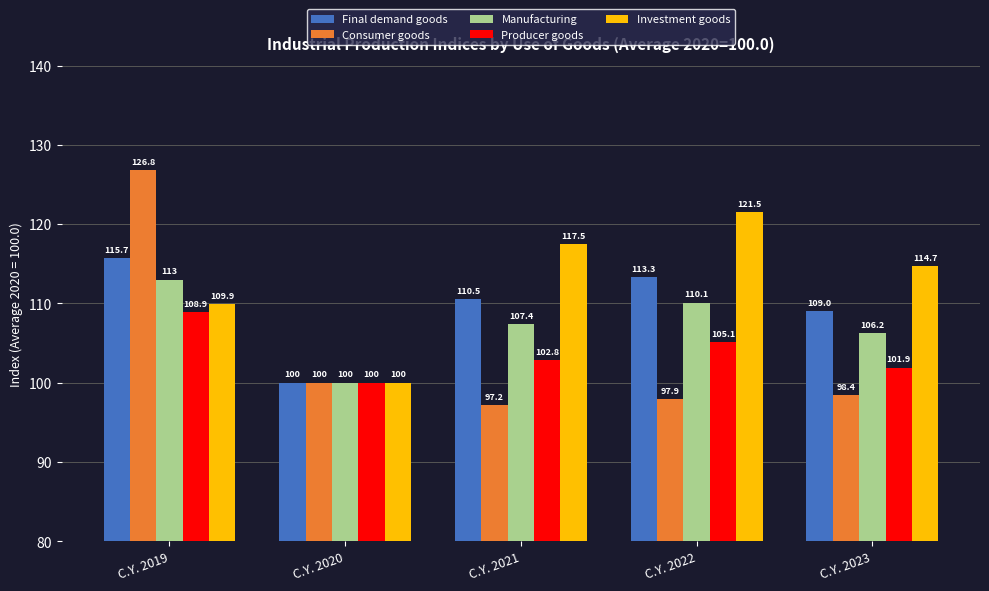

The value of Final demand goods at C.Y. 2021 is 35.4. True or false?

False